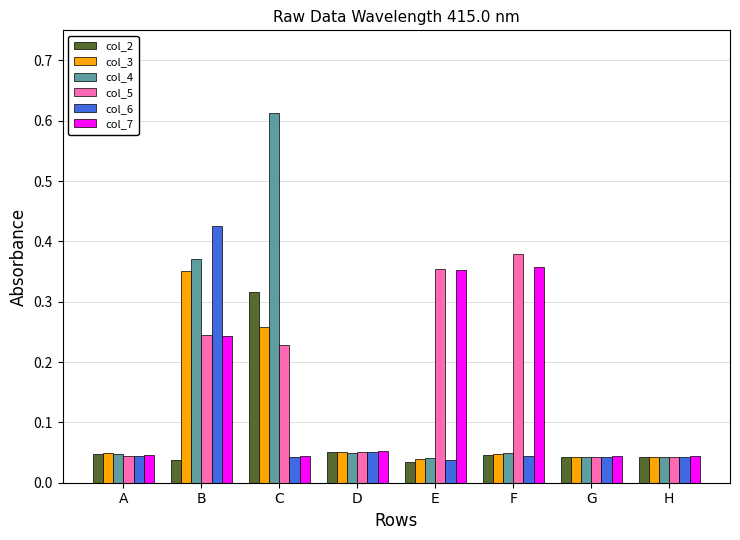

Which category has the highest value in the col_3 series?

B